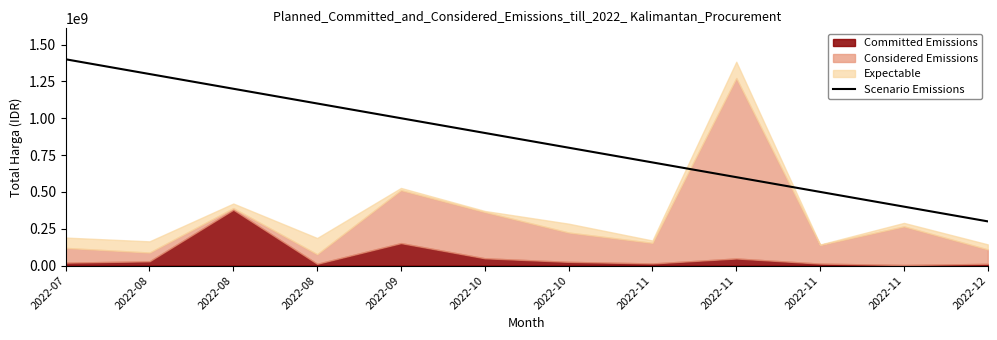

Read the value at 2022-08, to the nearest 100.

1300000000